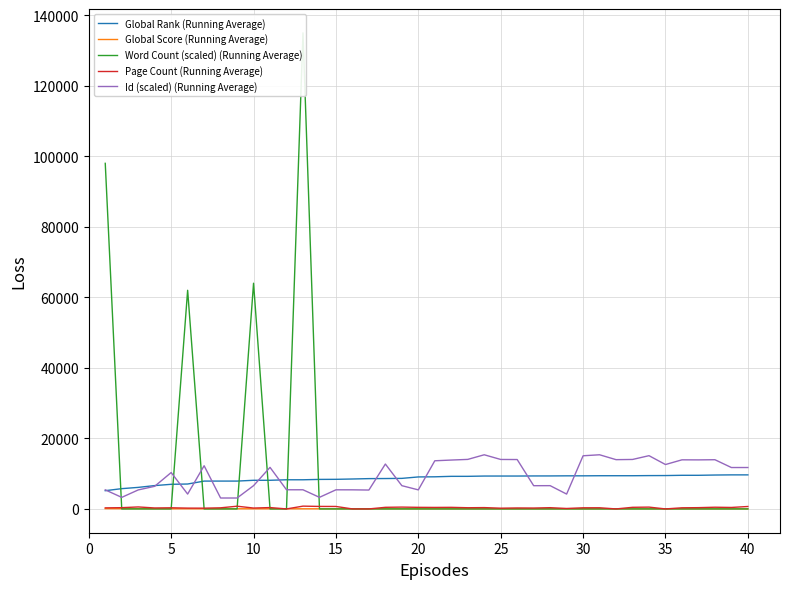

How many values in the Id (scaled) (Running Average) series are below 11737?

20